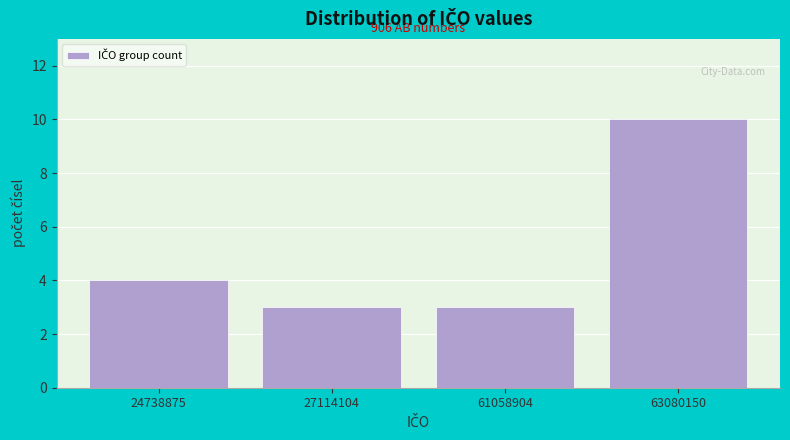

Reading right to left, extract all data points from this chart.

63080150=10	61058904=3	27114104=3	24738875=4